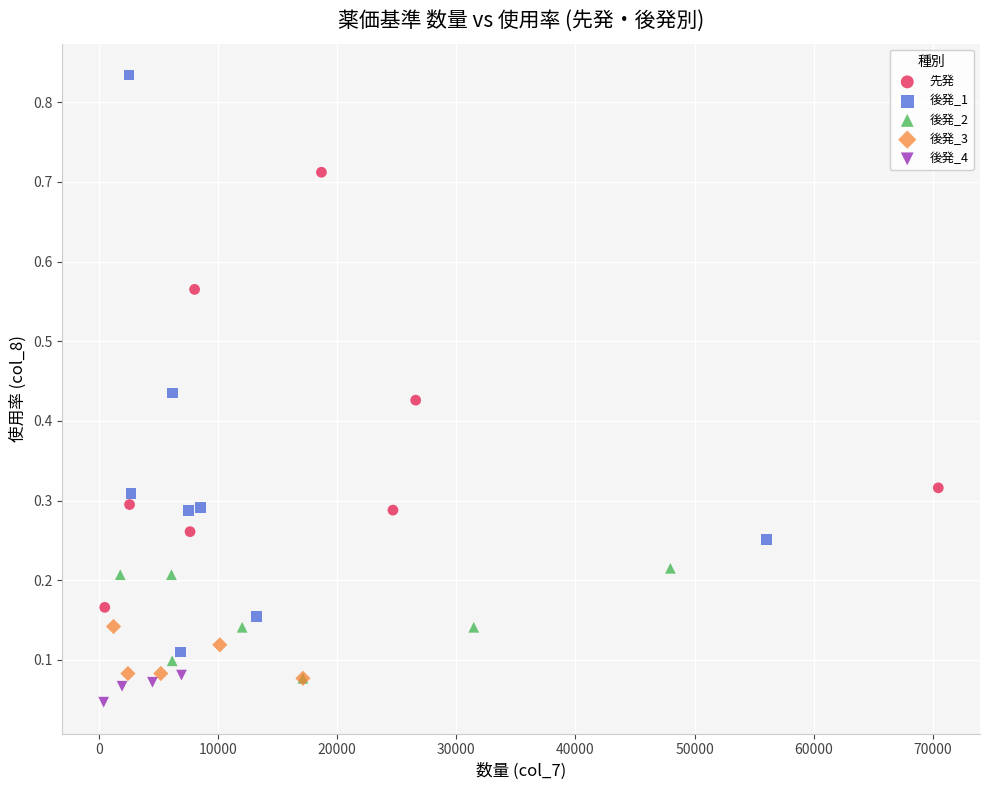

Which series has the widest spread of Y values?

後発_1